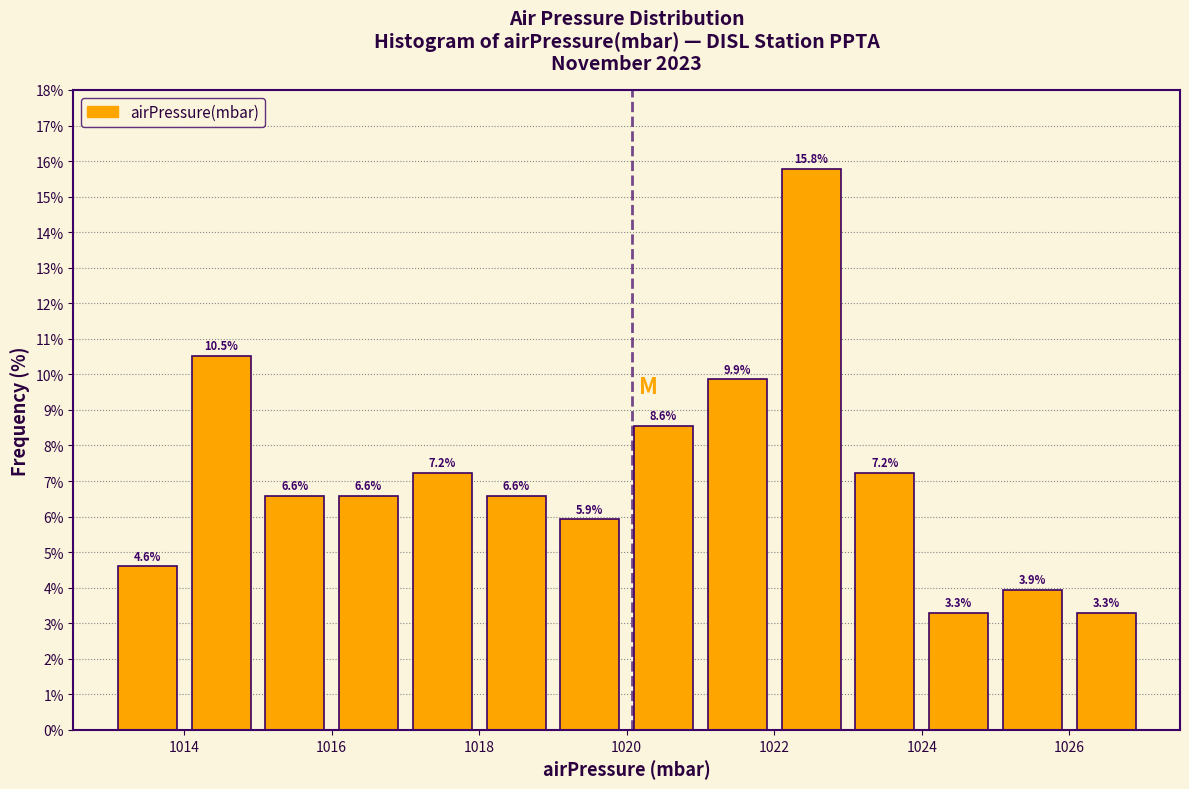

How tall is the bar that spans 1015 to 1016 on the x-axis?

6.6